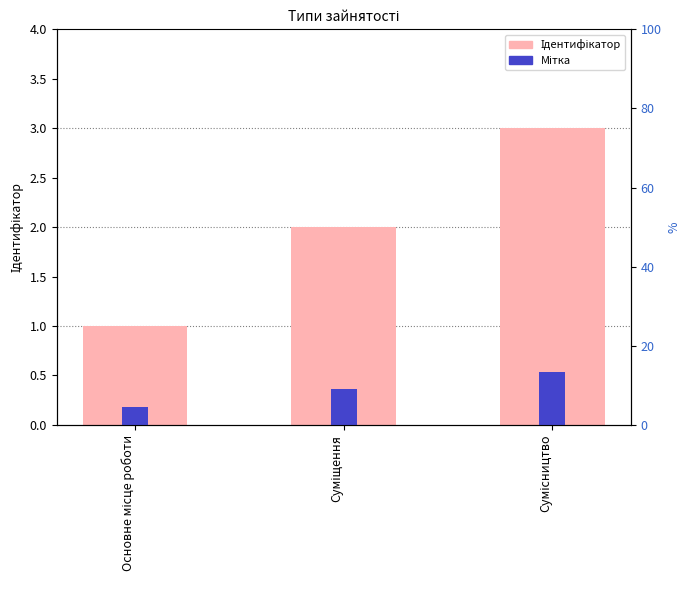

The Мітка series shows 0.4 at Суміщення. True or false?

True